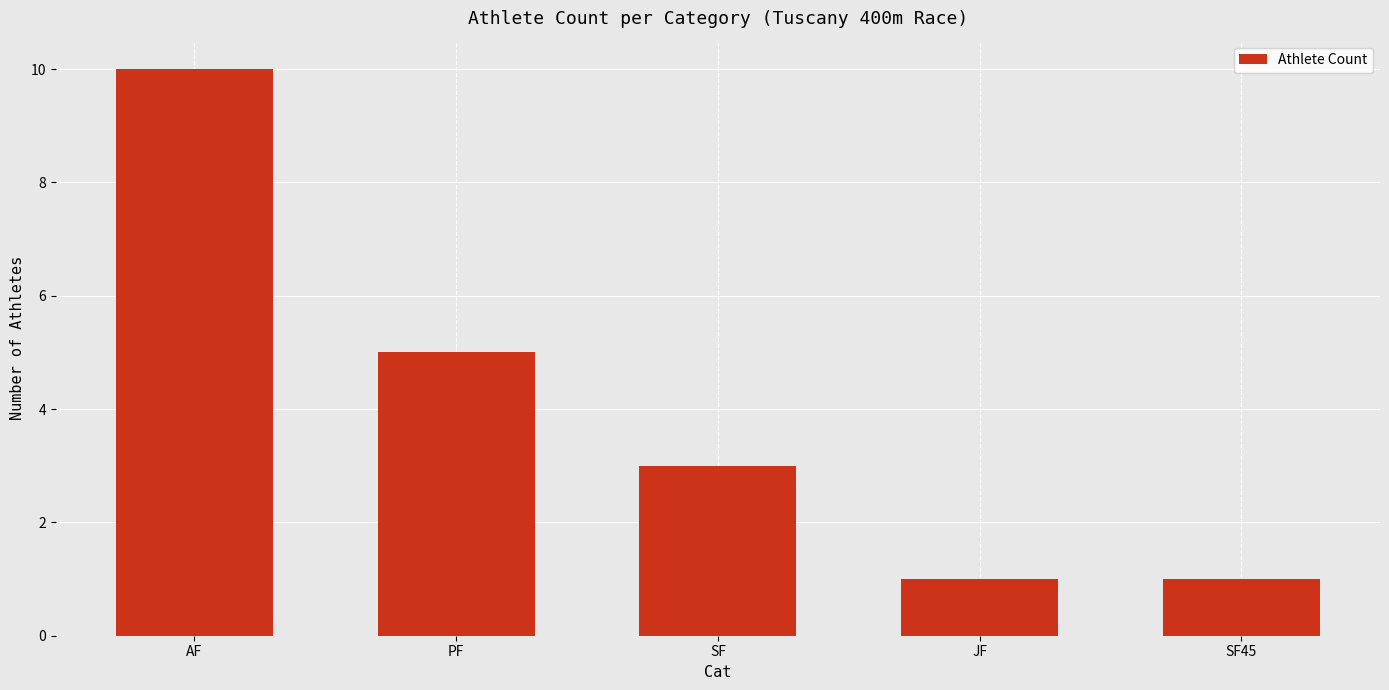

How many data points are less than 3?

2